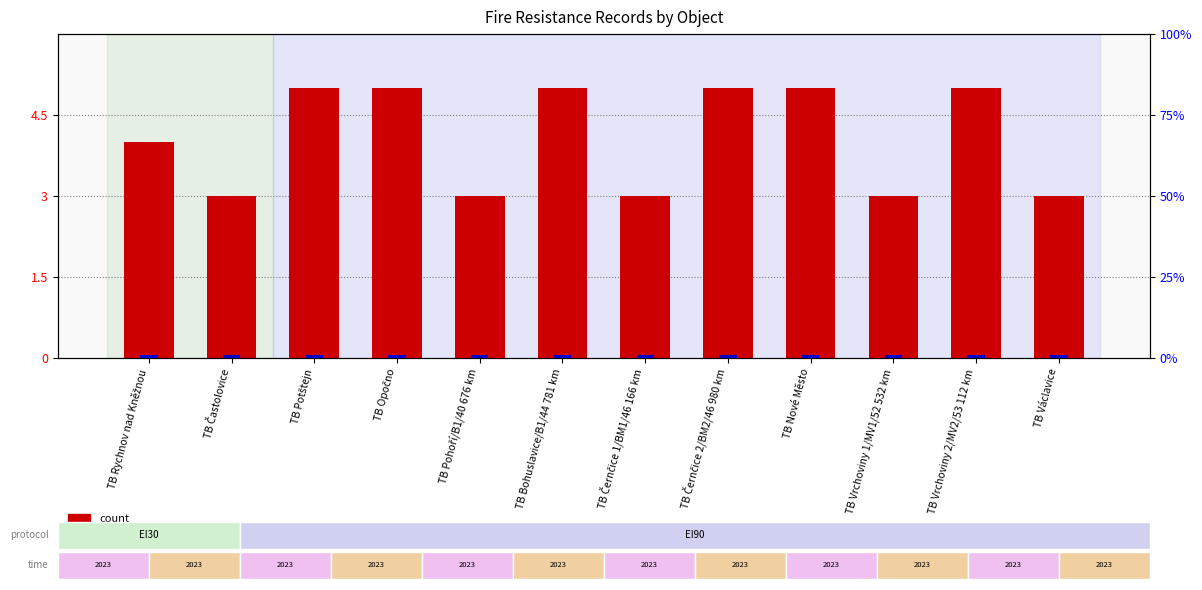

The percentile rank within the sample series shows 0 at TB Černčice 1/BM1/46 166 km. True or false?

False